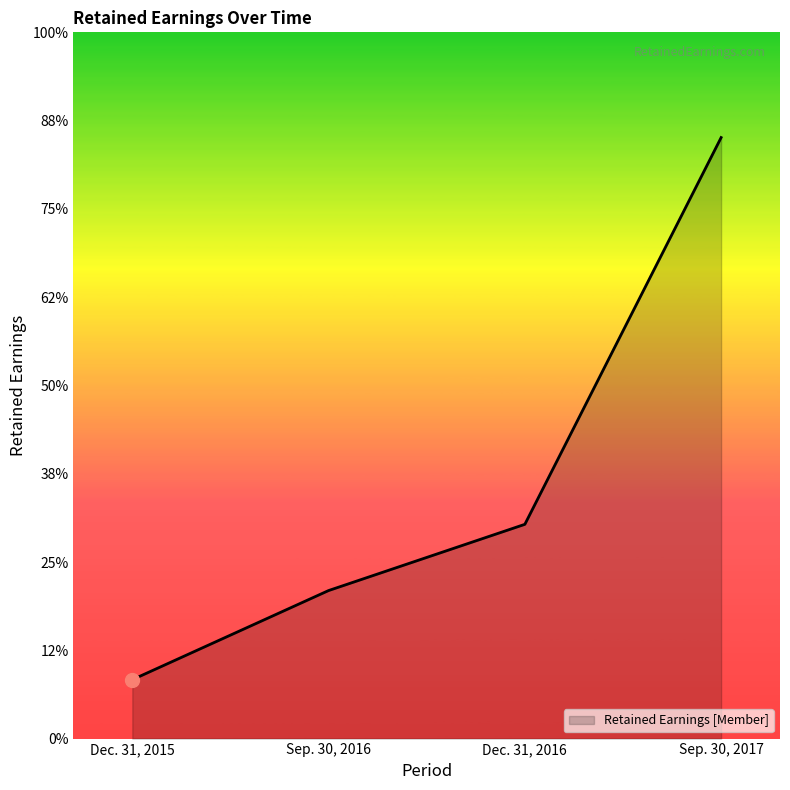

List the labels in order of value, largest first.

Sep. 30, 2017, Dec. 31, 2016, Sep. 30, 2016, Dec. 31, 2015